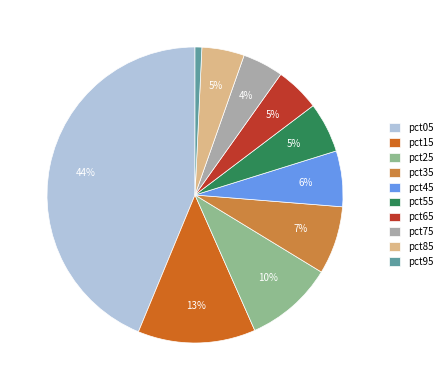

Approximately how many times larger is the value at pct45 compared to pct25?

0.6